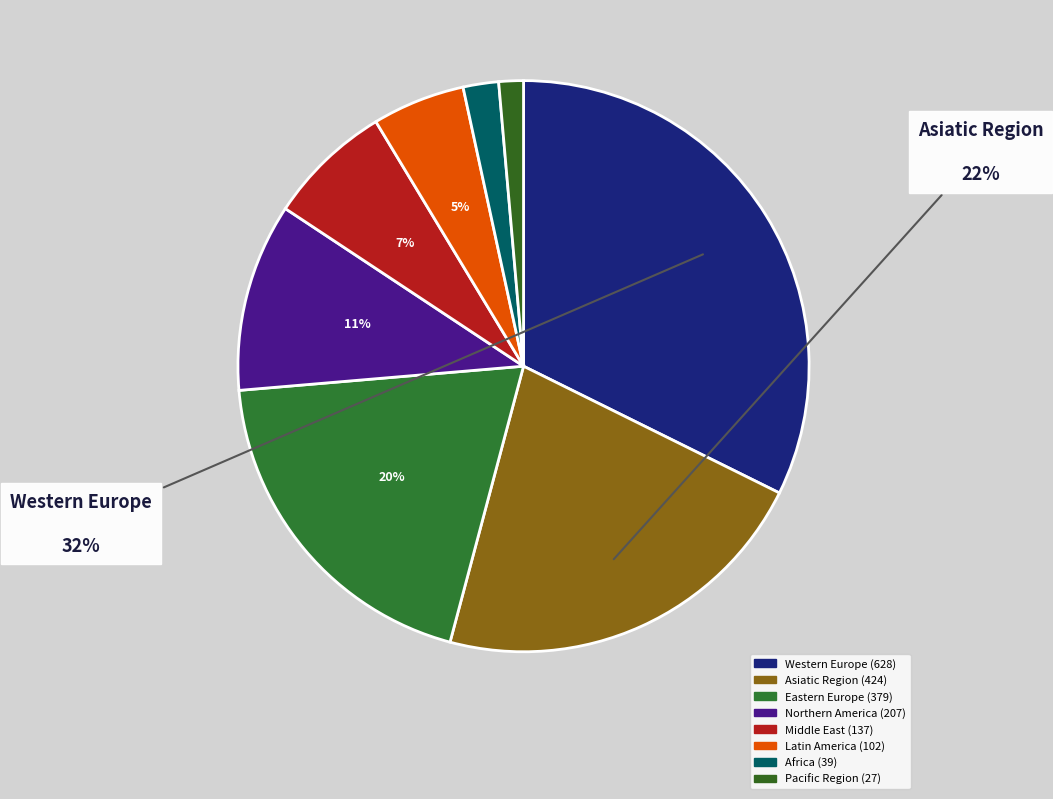

To the nearest percent, what percentage of the pie is Middle East?

7%